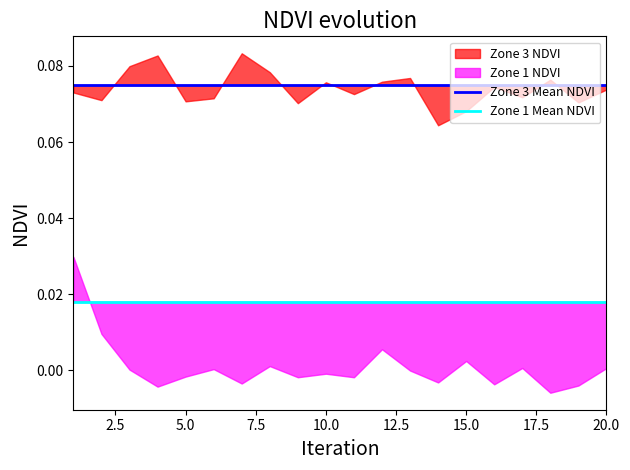

The Zone 1 Mean NDVI series shows 0.0 at 20.0. True or false?

False